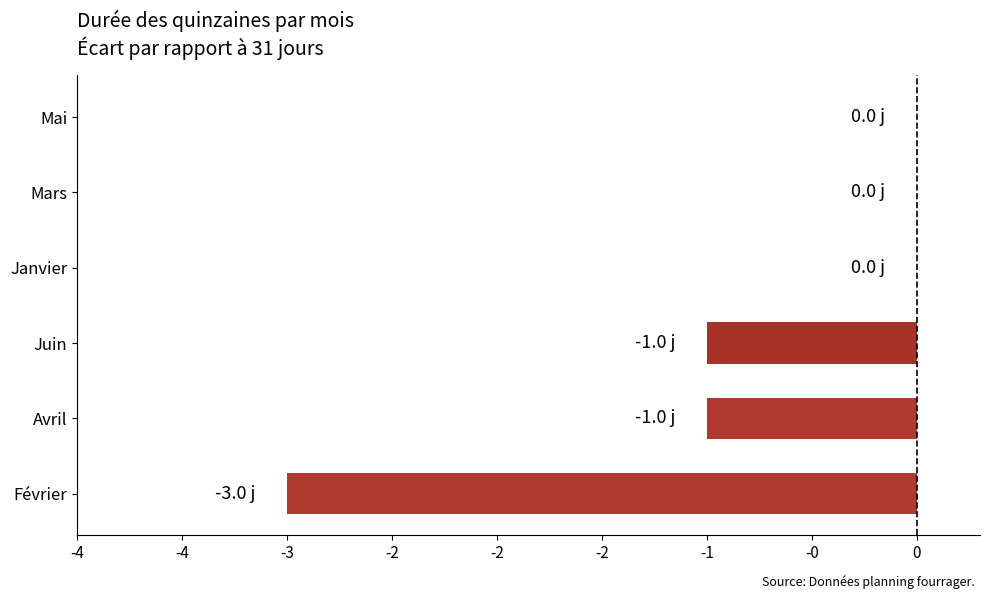

What is the minimum value shown in the chart?

-3